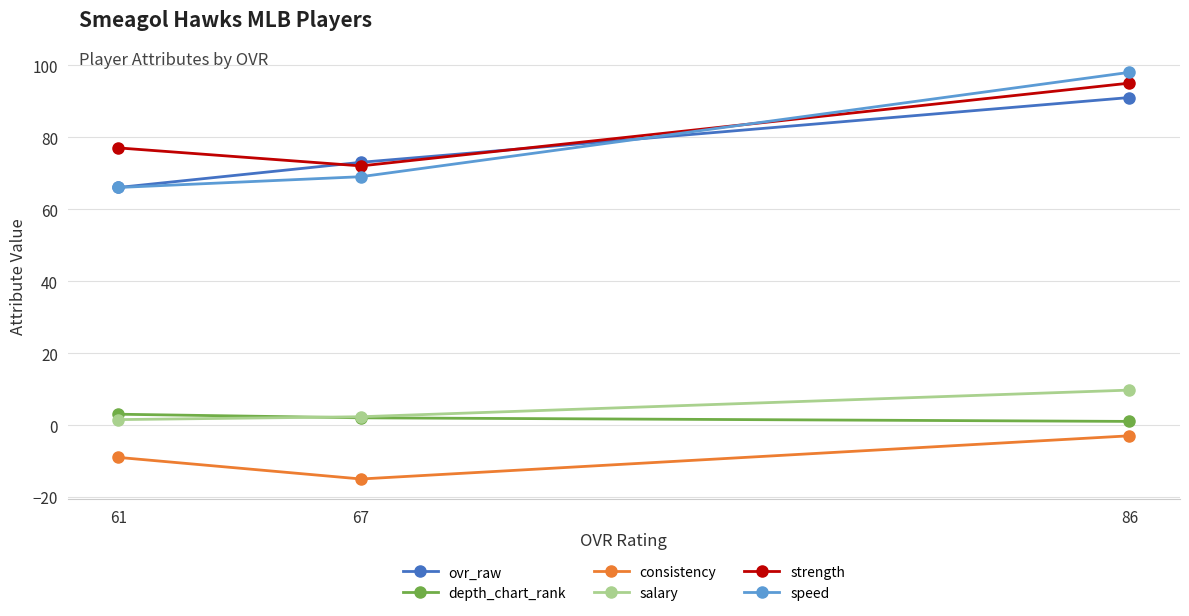

How many data points does each series have?

3